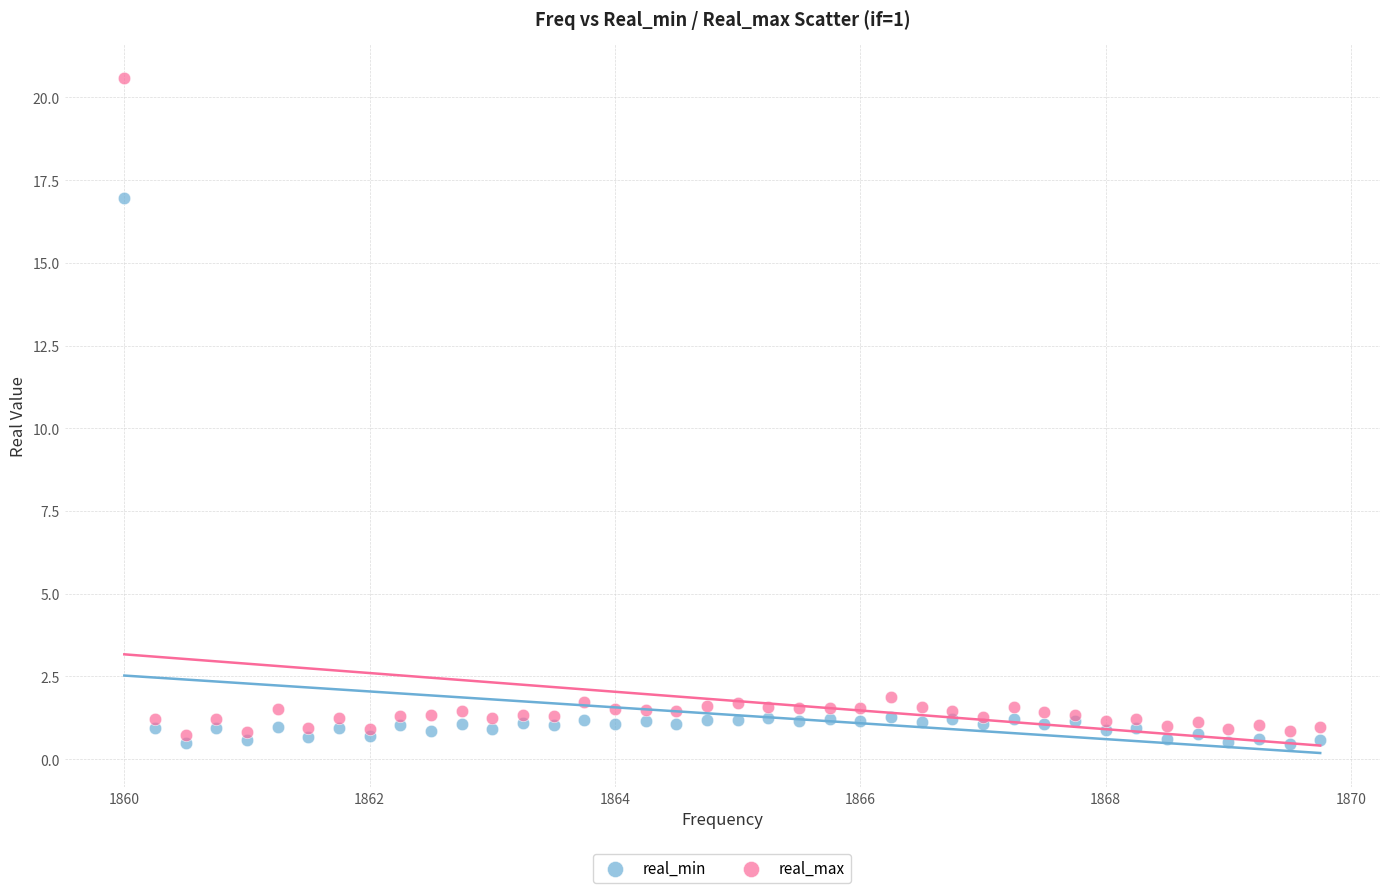

What is the X range (max minus min) for the scatter plot?

9.8